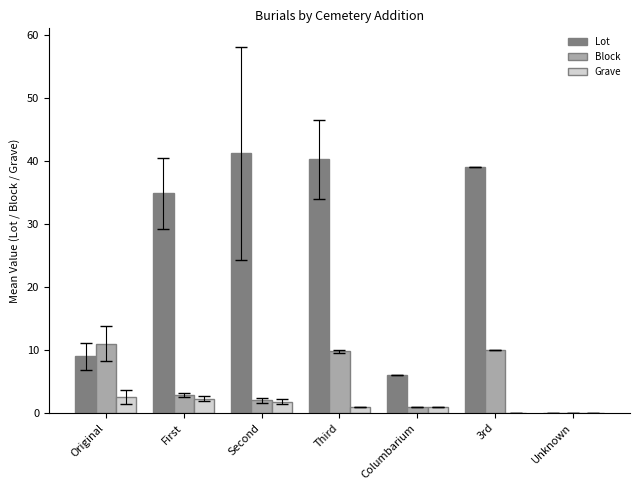

Which series has the largest range (max minus min)?

Lot